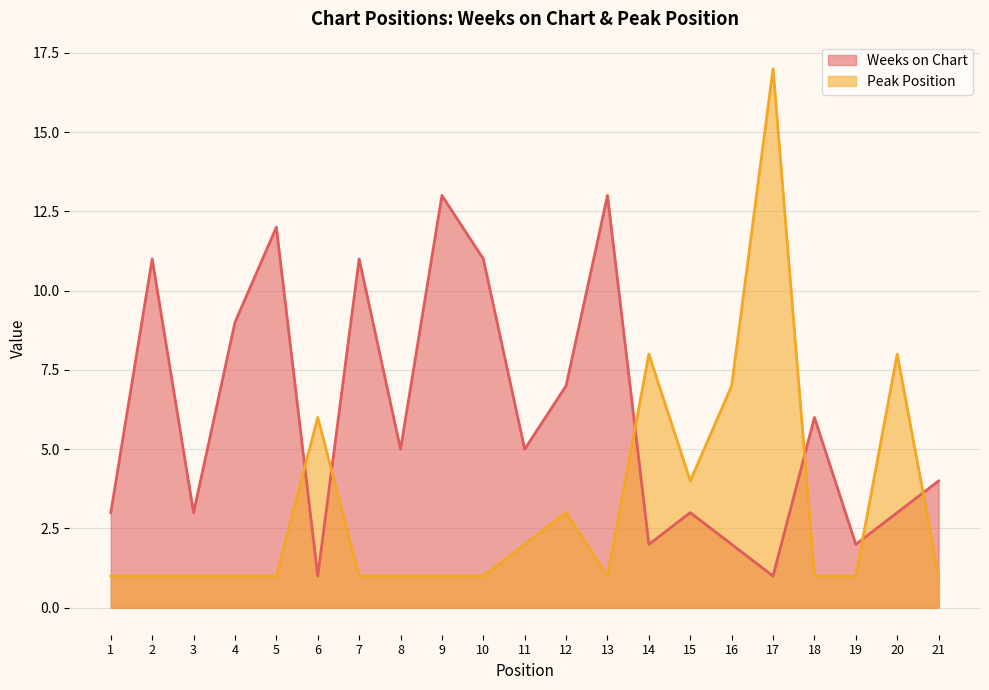

List the series in order of their overall mean, highest first.

Weeks on Chart, Peak Position